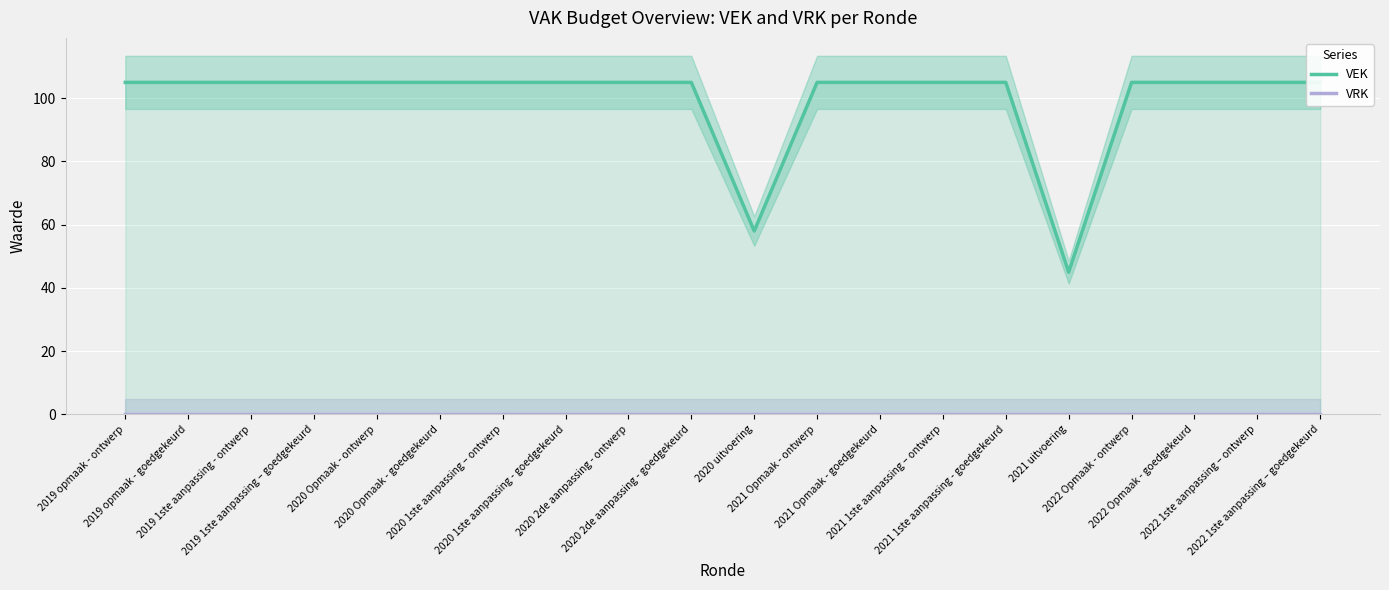

What is the difference between the highest and lowest values at 2020 Opmaak - goedgekeurd?

105